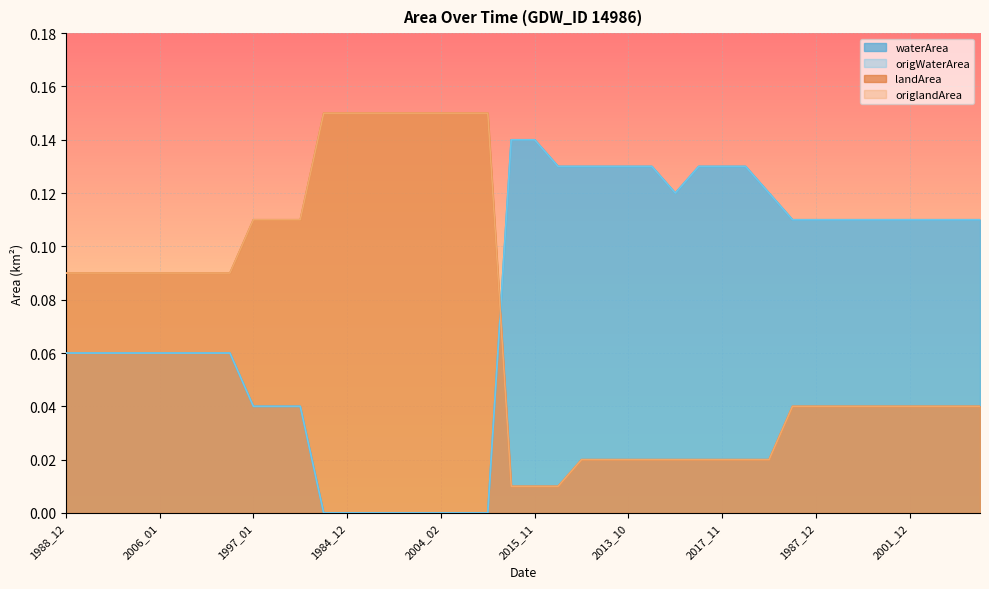

What is the sum of all origWaterArea values?

3.1